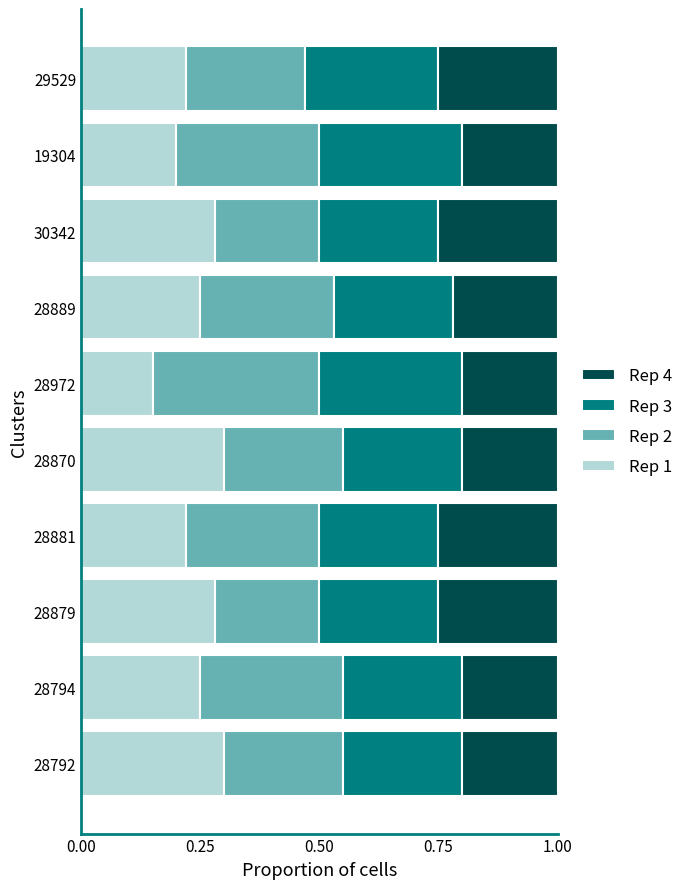

What is the total value across all series at 28972?

1.0